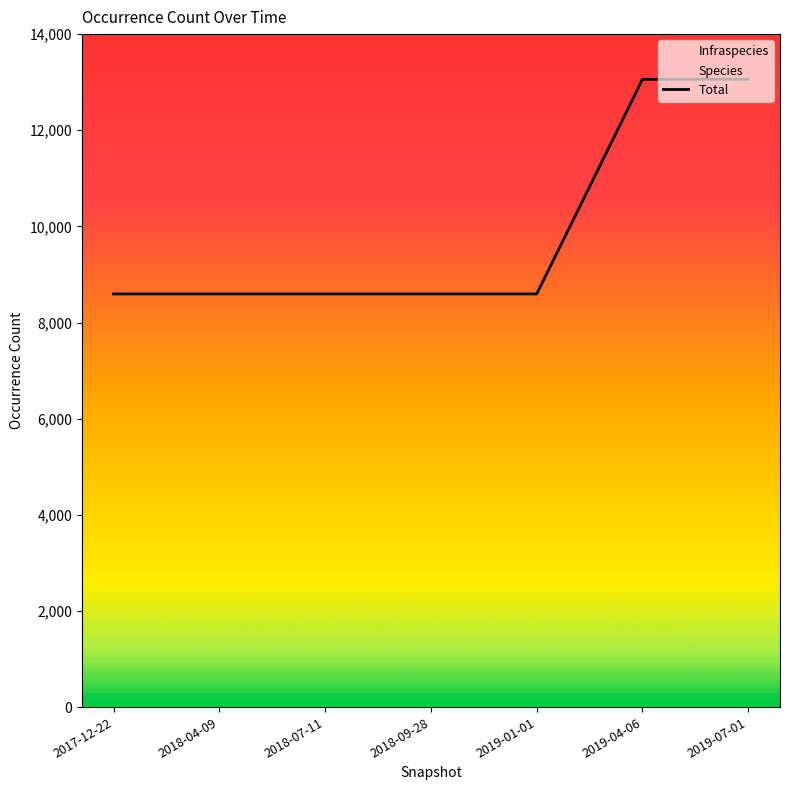

Reading left to right, what are all the values shown in this chart?

8596	8596	8596	8596	8596	13060	13060